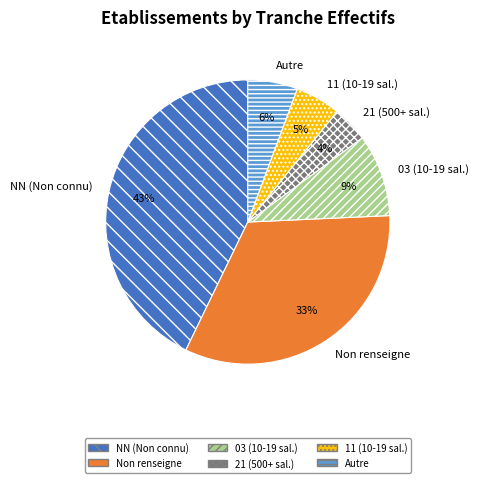

Is the sum of NN (Non connu) and 03 (10-19 sal.) greater than half?

Yes